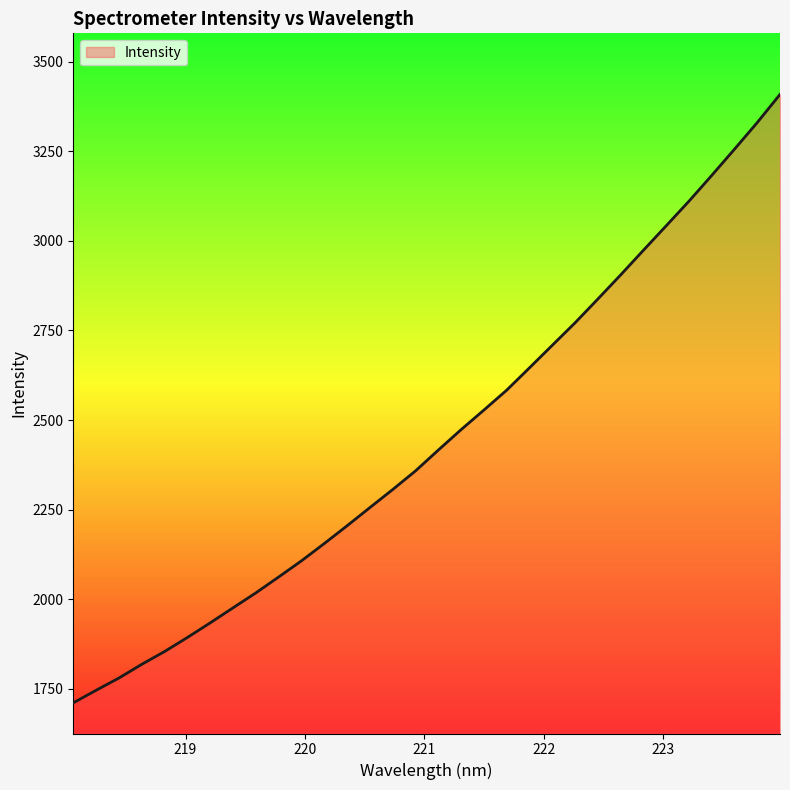

Does the chart have visible grid lines?

No